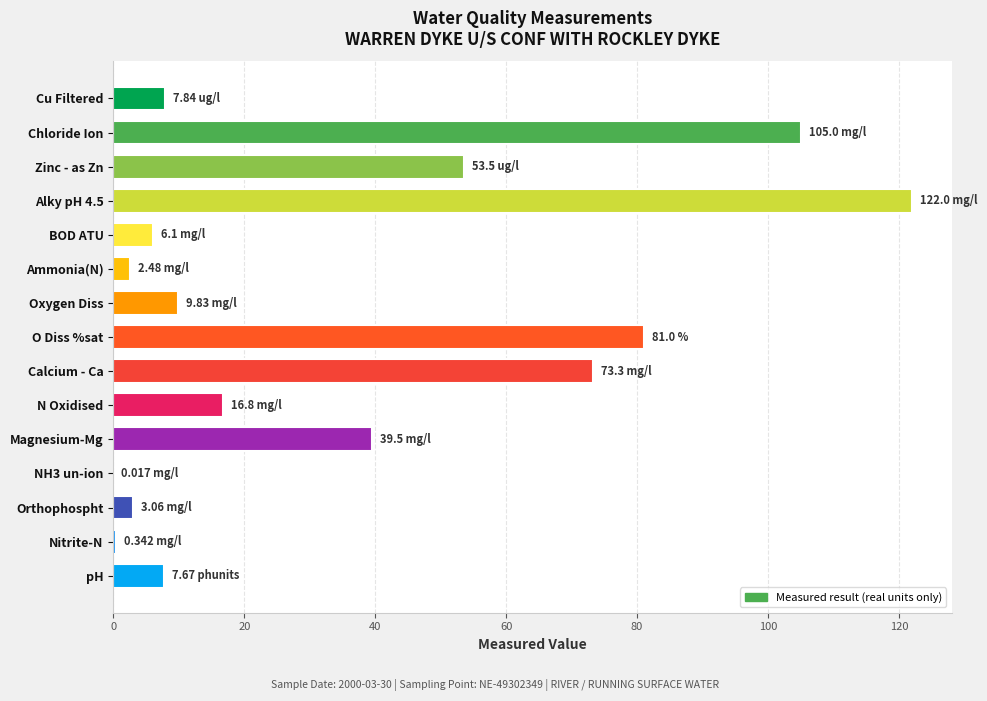

What is the greatest value displayed?

122.0